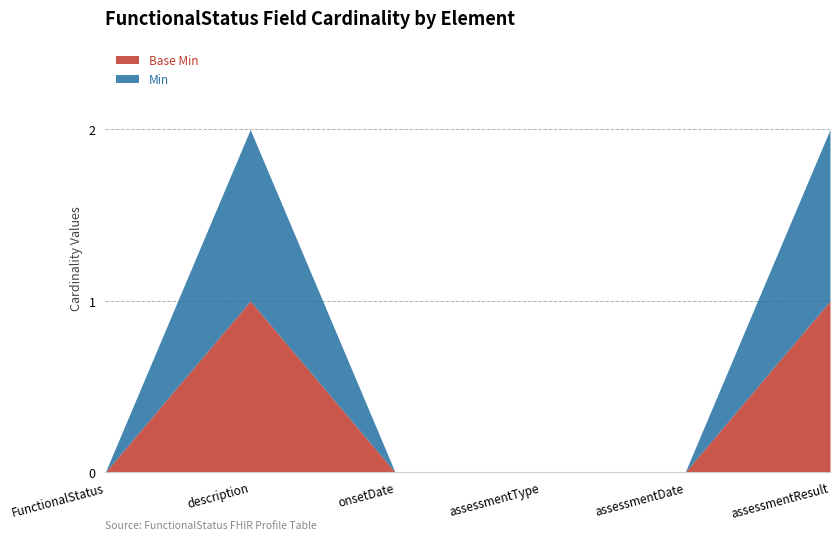

What is the label of the 2nd point from the right?

FunctionalStatus.assessmentDate